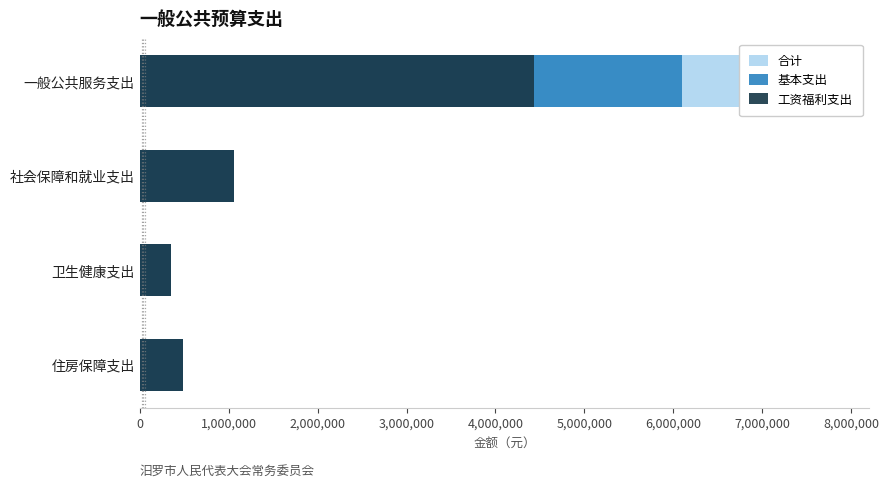

Which series has the largest total across all categories?

合计